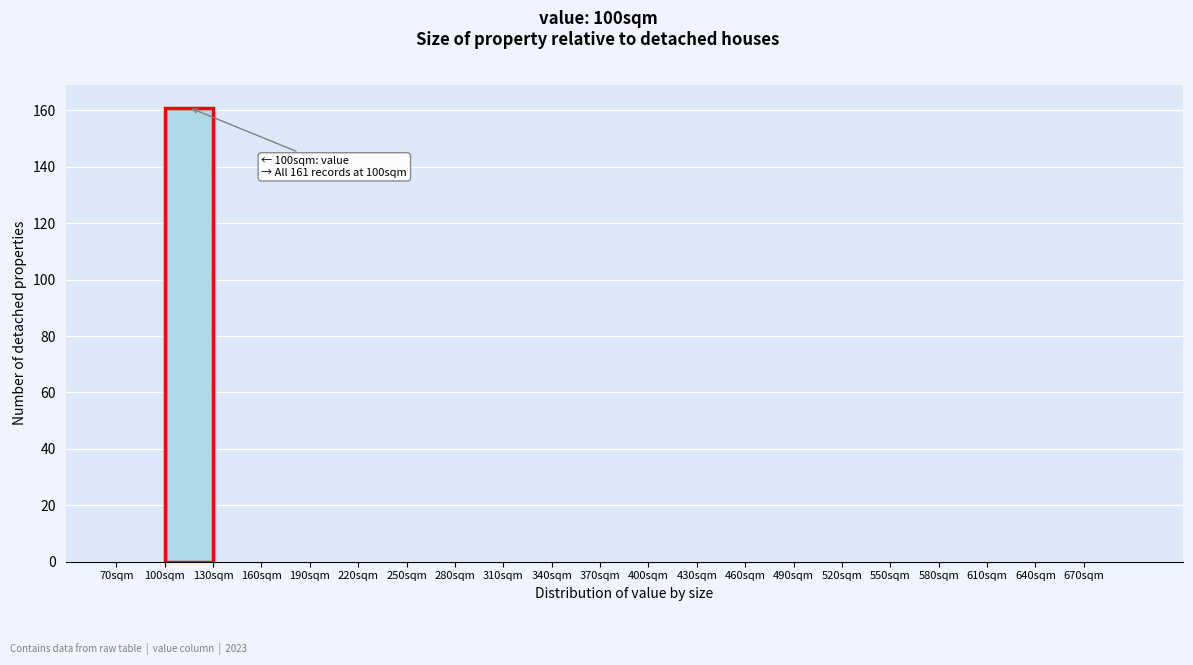

Over which range of the x-axis is the bar tallest?

100 to 130